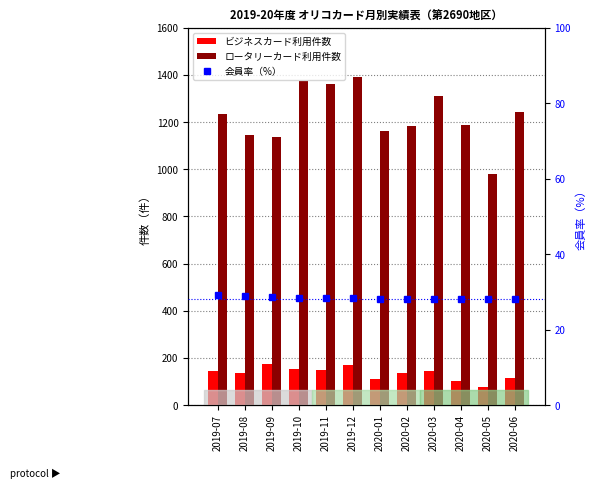

What is the difference between the ビジネスカード利用件数 values at 2019-09 and 2020-02?

39.0